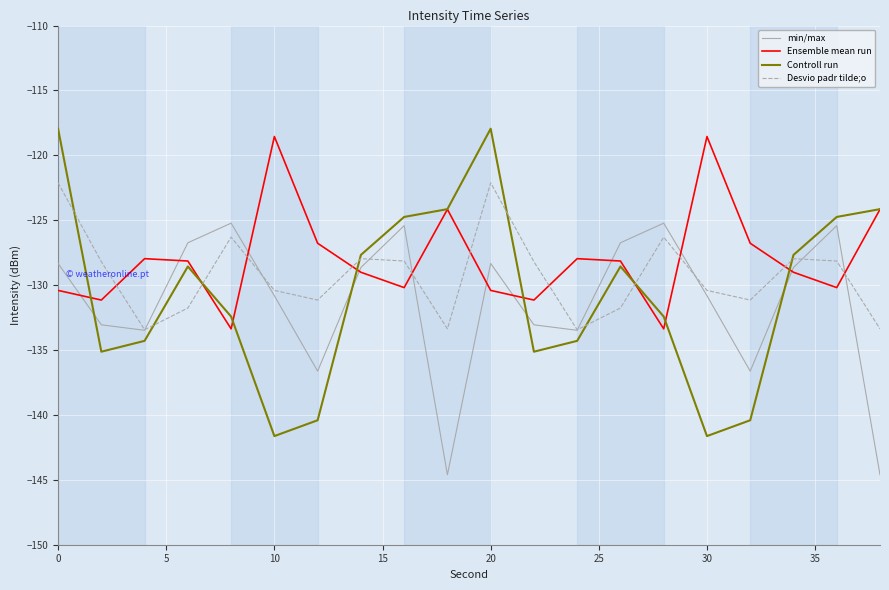

What is the greatest value displayed?

-117.9